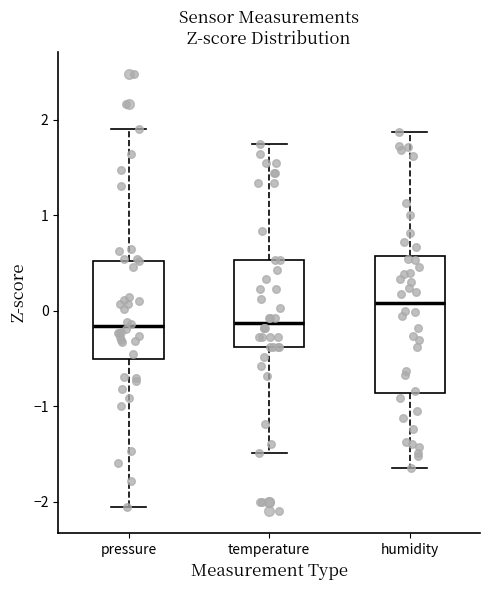

Where is the upper edge of the box for temperature on the y-axis? The values are not printed on the chart, so give them approximately, as read against the axis.

0.5